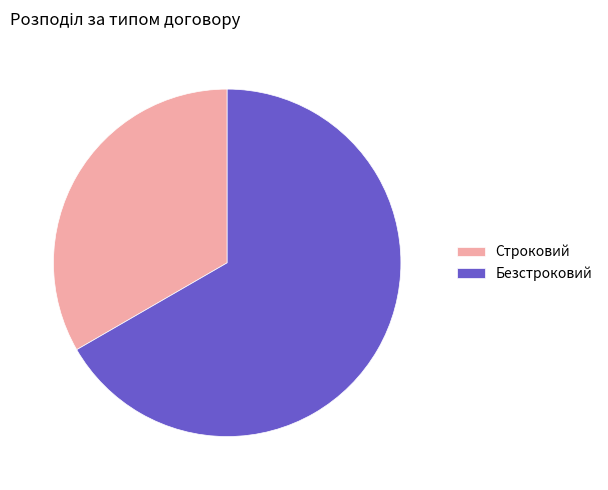

The Безстроковий slice represents 67% of the pie. True or false?

True